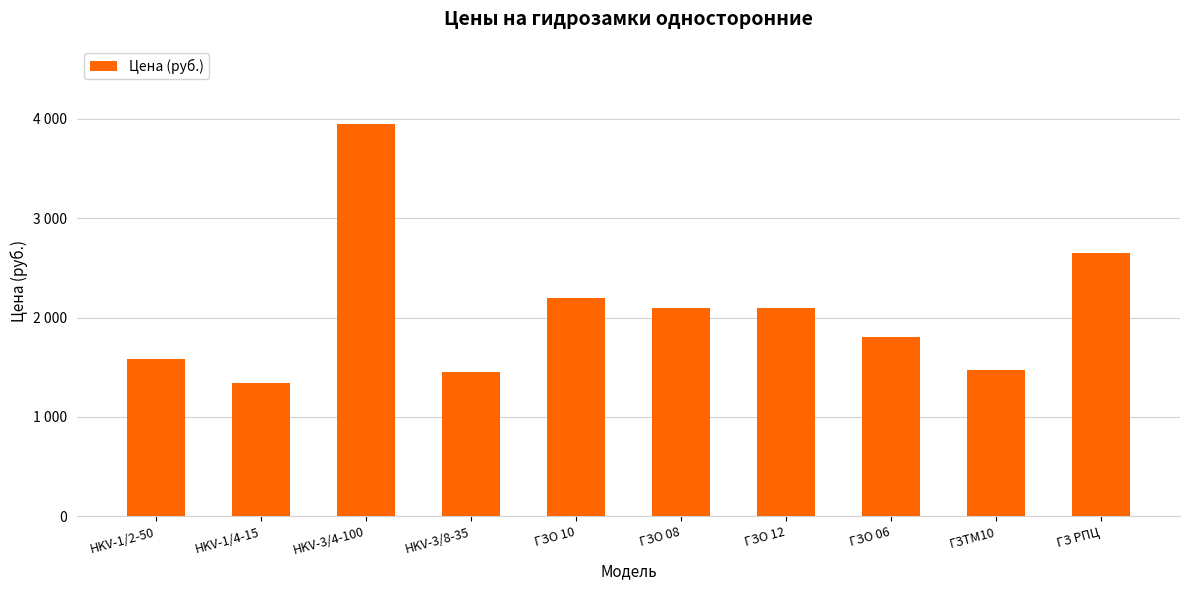

Does the chart contain any negative values?

No